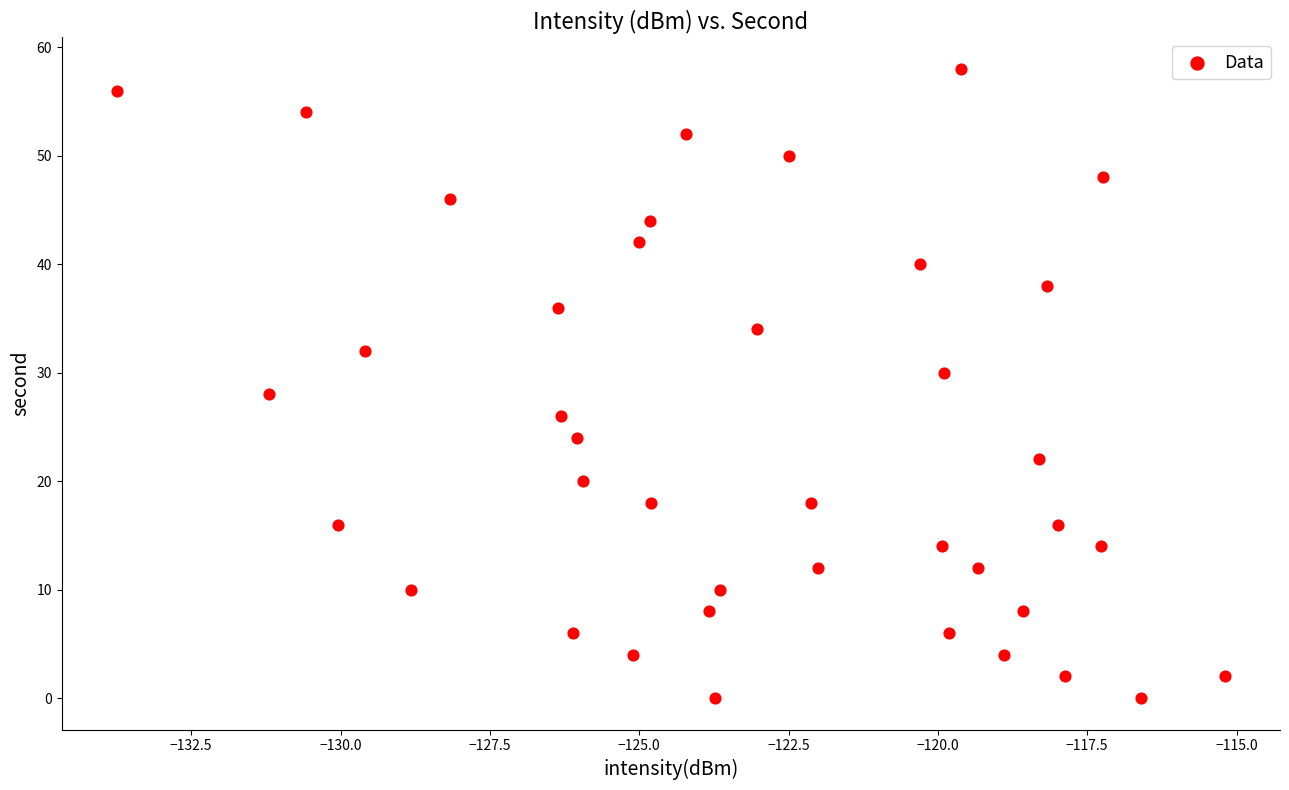

What is the range of Y values (max minus min)?

58